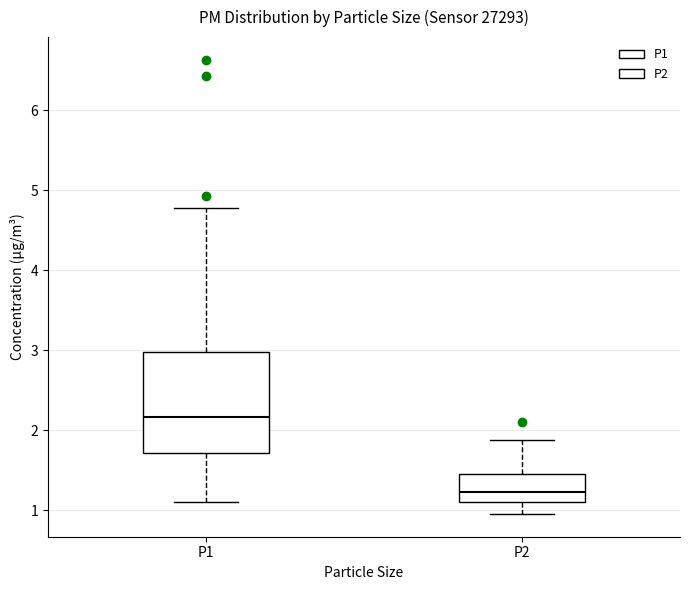

Which box is the tallest, from its lower edge to its upper edge?

P1